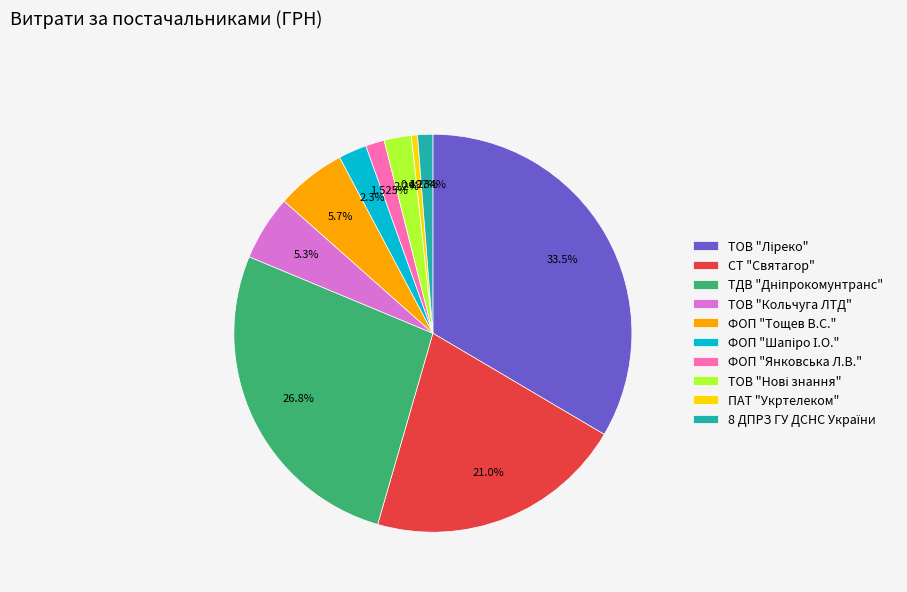

What percentage is NOT represented by ФОП "Тощев В.С."?

94.3%